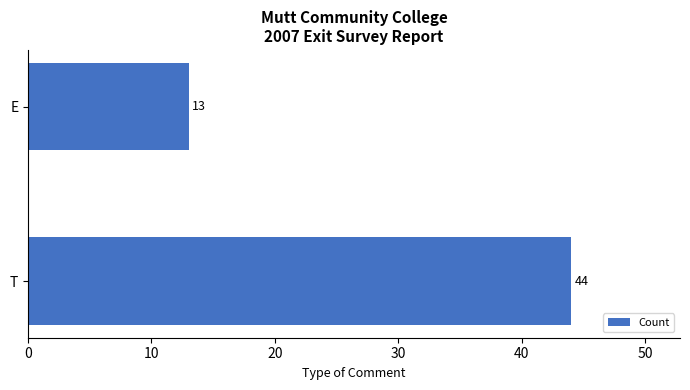

List the labels in order of value, smallest first.

E, T